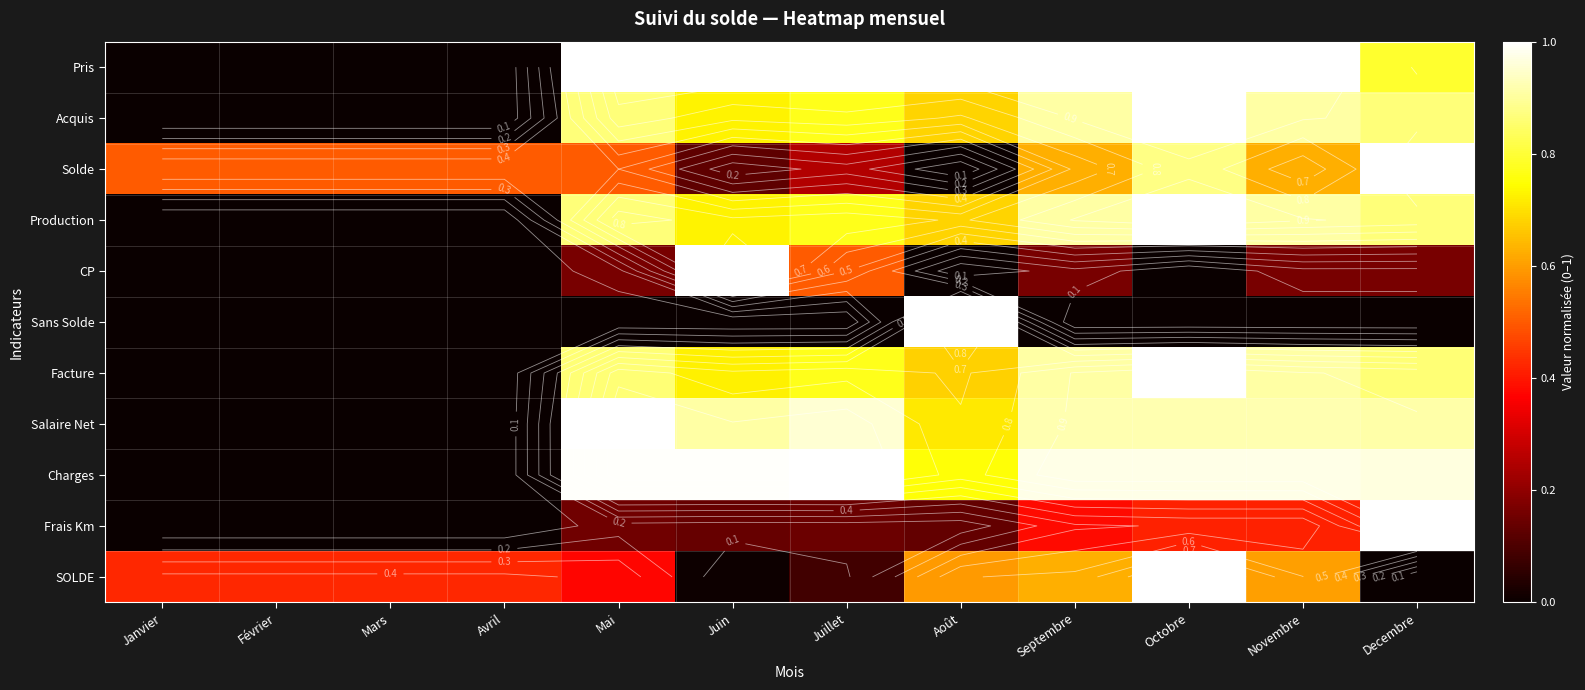

What is the maximum value shown in the chart?

1.0